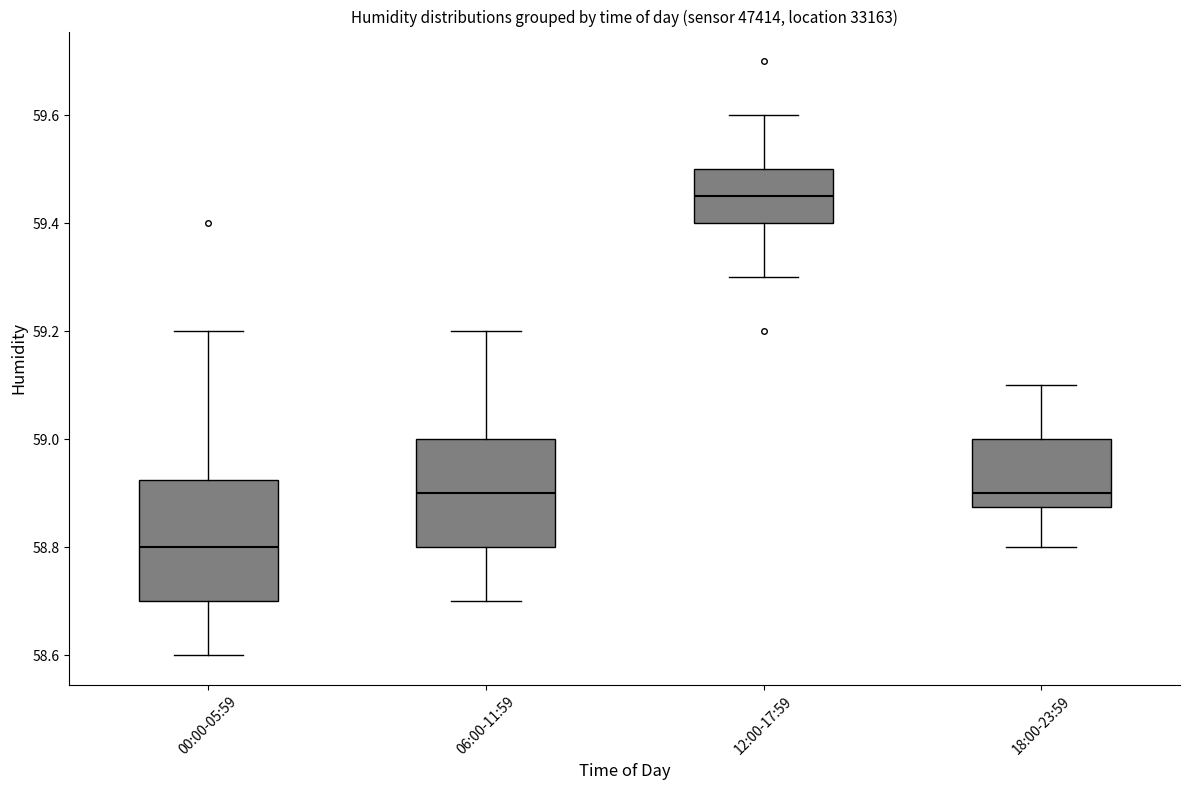

Reading left to right, transcribe this box plot: for each box, give where its median line is, the range the box spans, and where its two whiskers end, as read against the y-axis. The values are not printed on the chart, so give them approximately, as read against the axis.

00:00-05:59: median 58.80, box 58.70 to 58.92, whiskers 58.60 to 59.20
06:00-11:59: median 58.90, box 58.80 to 59.00, whiskers 58.70 to 59.20
12:00-17:59: median 59.46, box 59.40 to 59.50, whiskers 59.30 to 59.60
18:00-23:59: median 58.90, box 58.88 to 59.00, whiskers 58.80 to 59.10